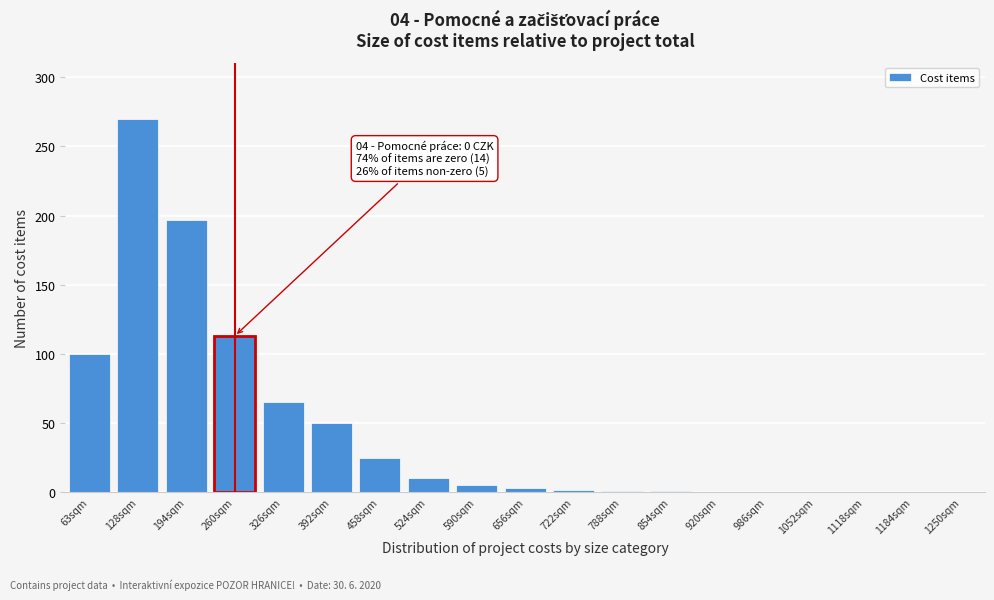

Which label corresponds to the largest value in the chart?

128sqm